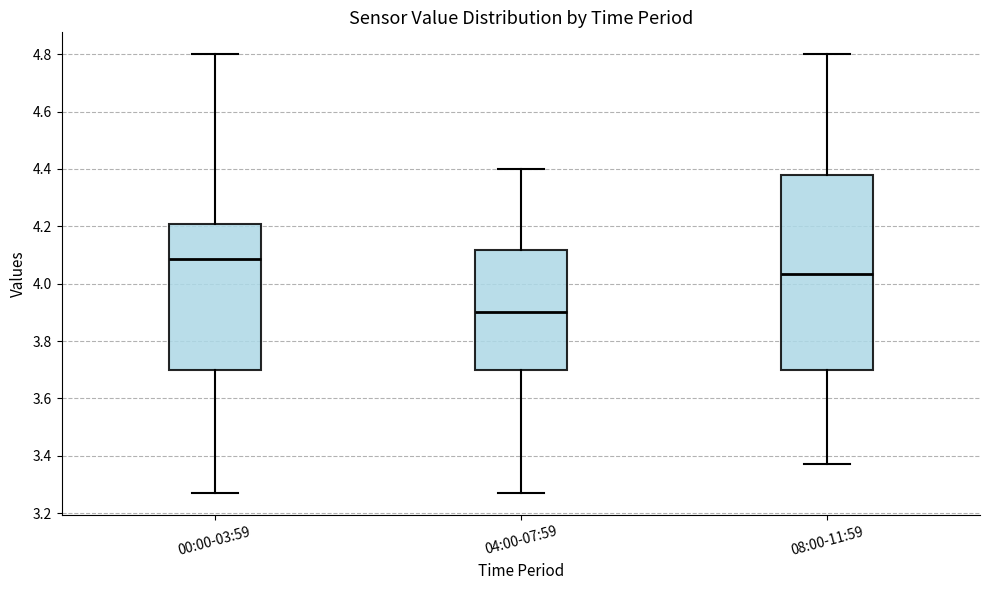

Comparing the boxes themselves (not the whiskers), which one is the tallest?

08:00-11:59